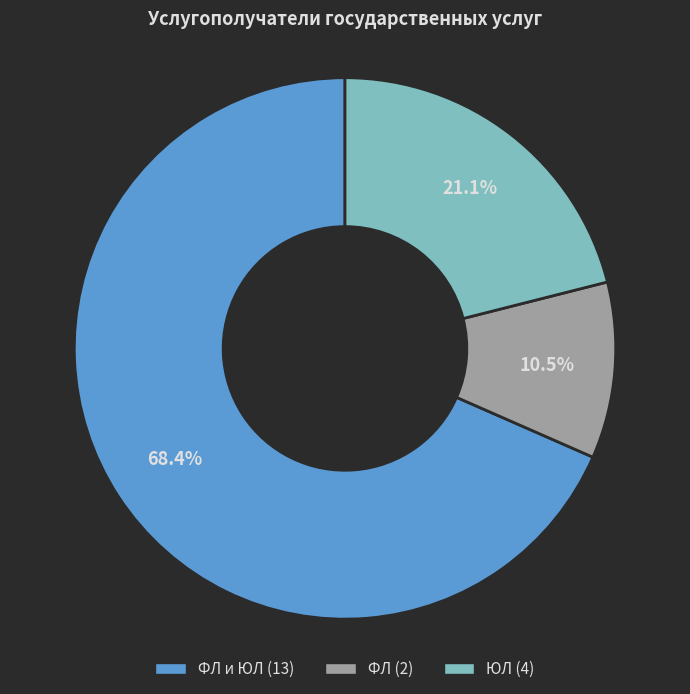

How many segments does this pie chart have?

3